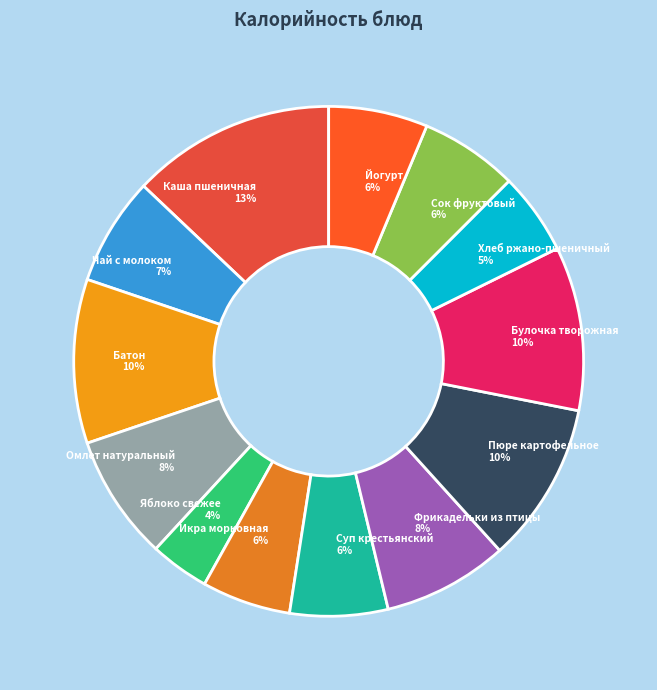

To the nearest percent, what is the difference between the Омлет натуральный and Йогурт slice percentages?

2%